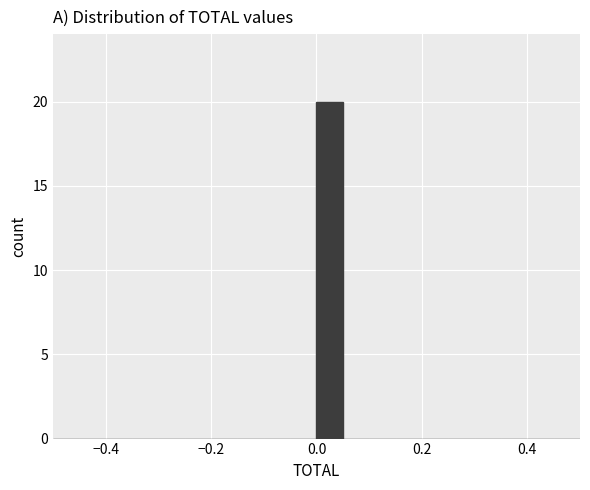

Around what value on the x-axis is the tallest bar? Give the approximate position of its centre, as read against the axis.

0.02